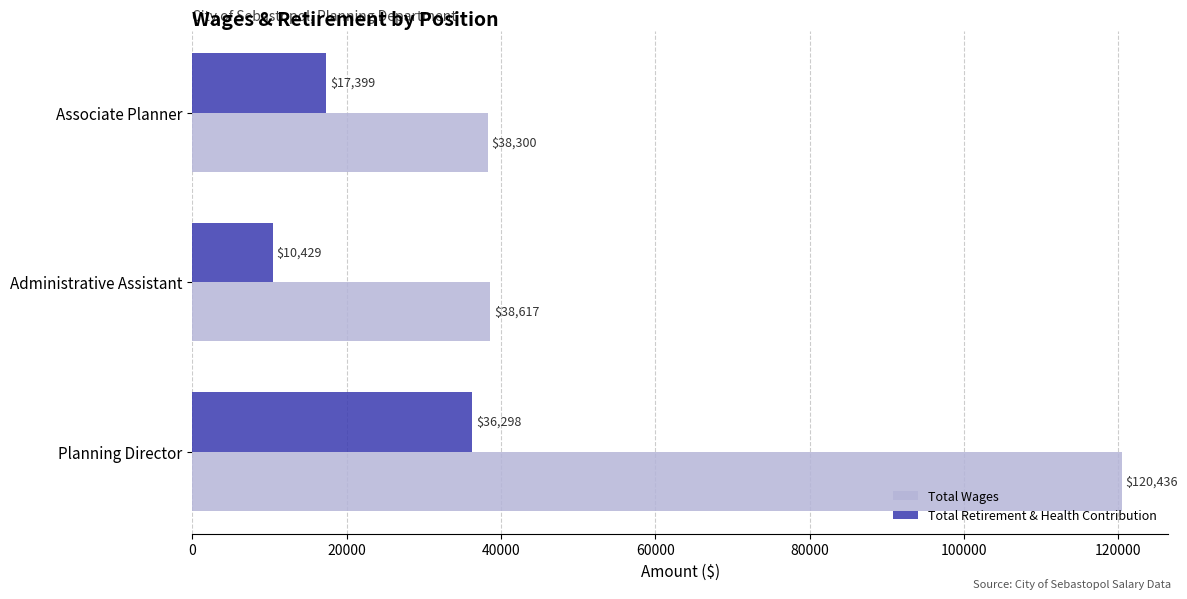

What is the difference between the maximum and minimum values in the Total Retirement & Health Contribution series?

25869